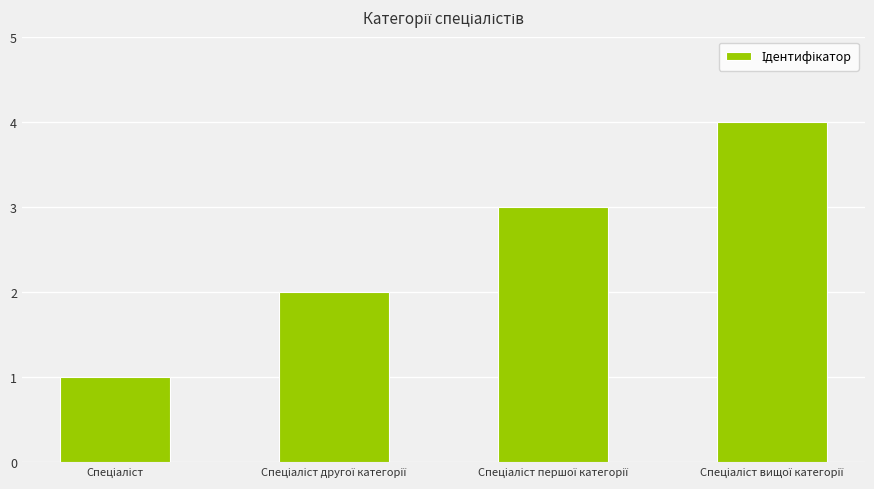

What is the value of the 3rd bar from the left?

3